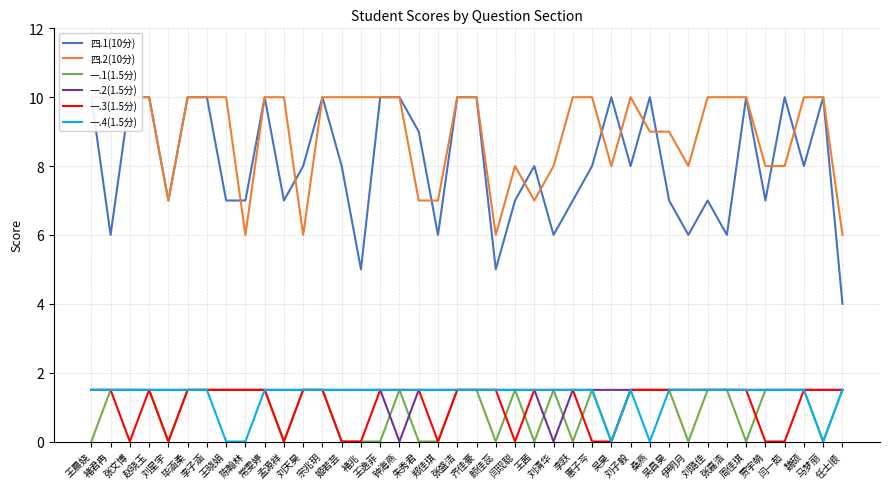

In 一.2(1.5分), how many points are lower than both neighbors (excluding endpoints)?

2